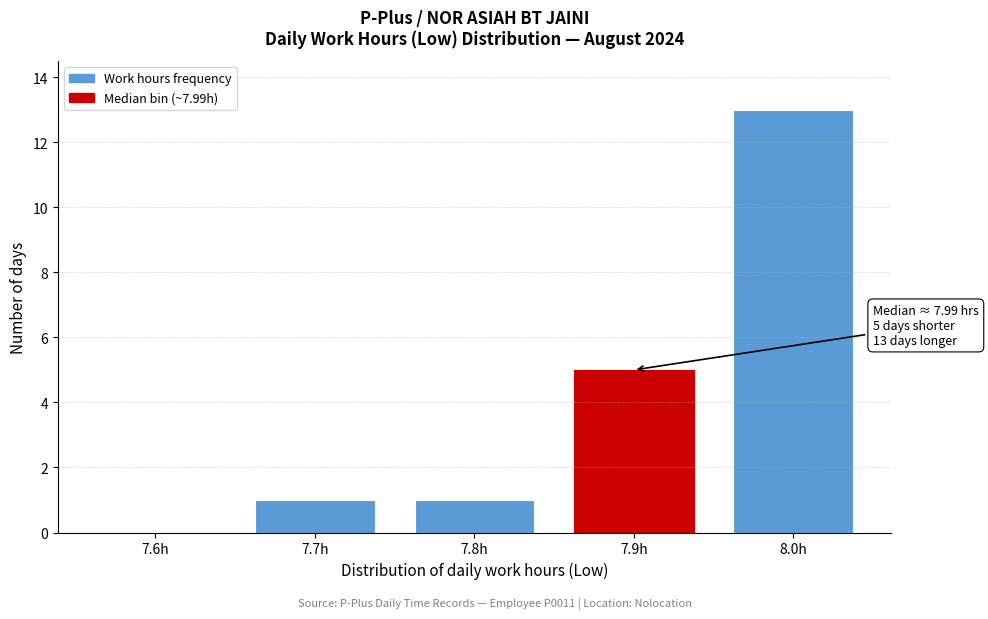

Reading left to right, extract all data points from this chart.

7.6h=0	7.7h=1	7.8h=1	7.9h=5	8.0h=13